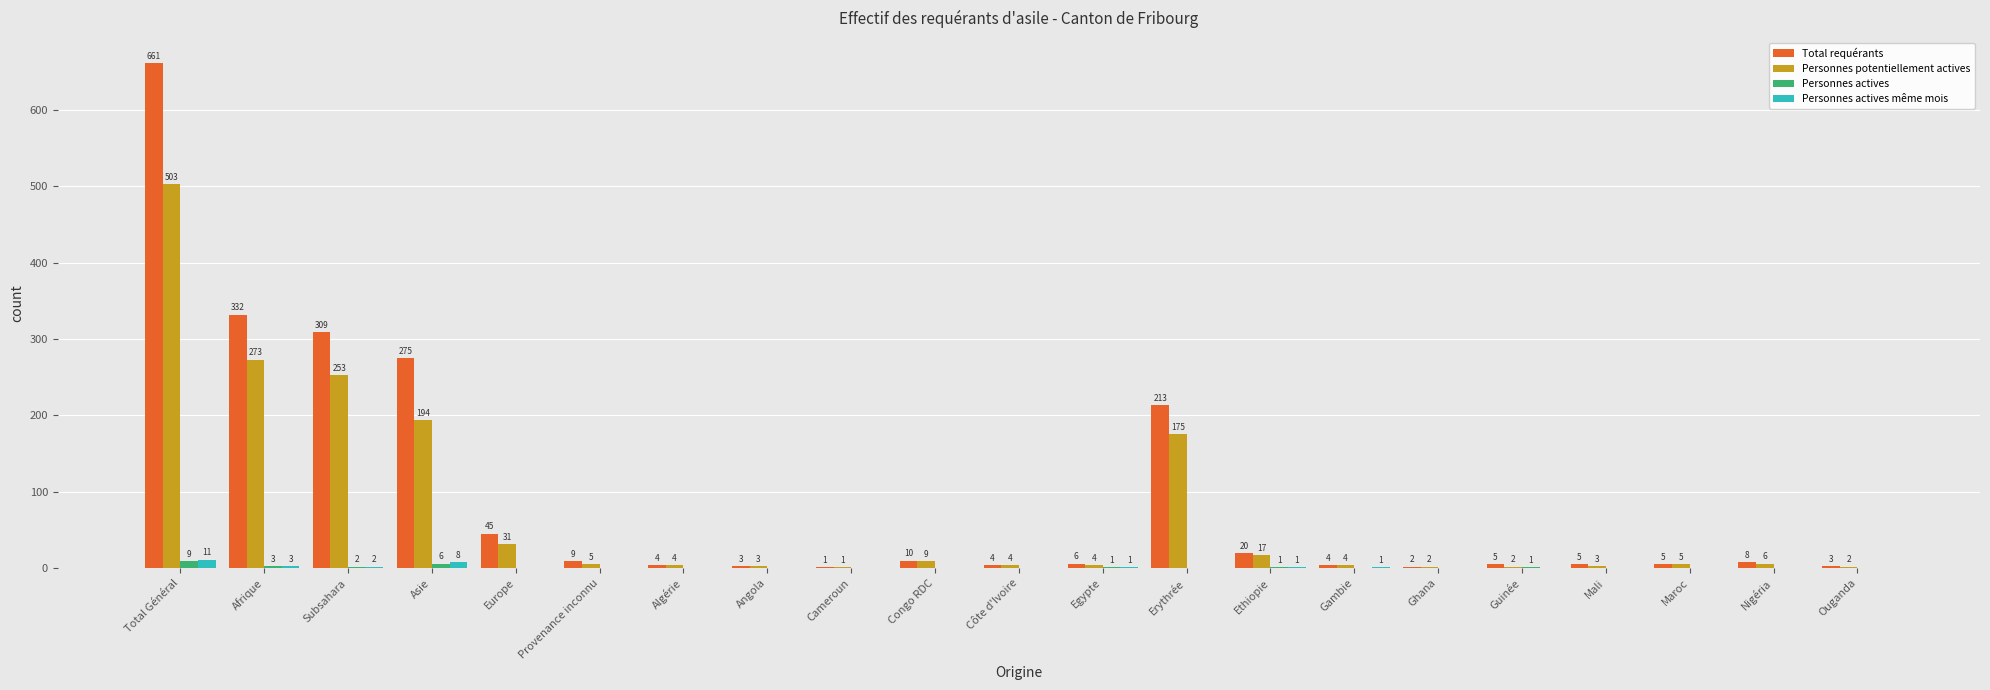

What are all the series names shown in the legend?

Total requérants, Personnes potentiellement actives, Personnes actives, Personnes actives même mois